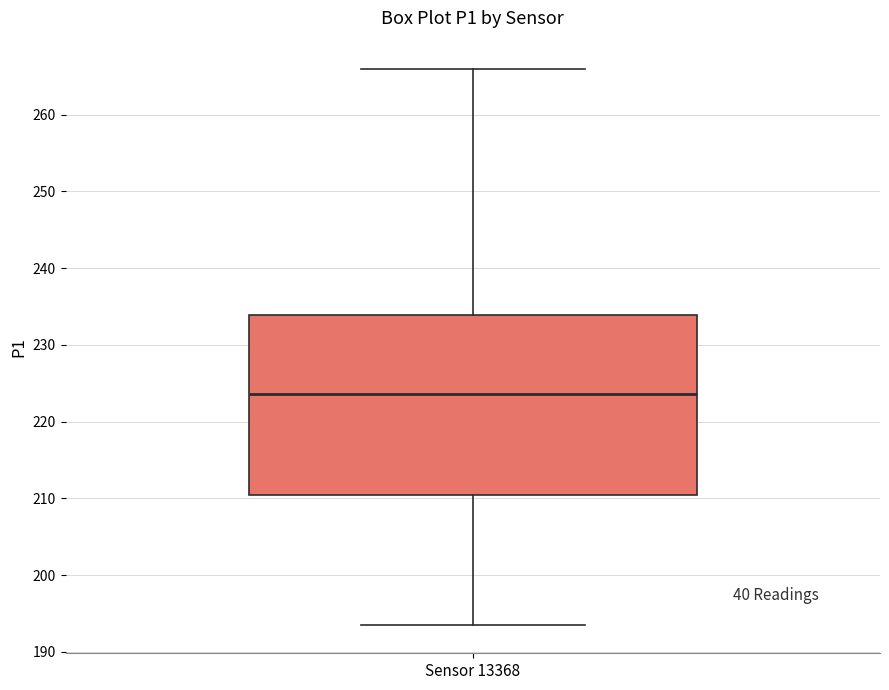

Read this box plot against the y-axis: the position of the median line, the range covered by the box, and the ends of both whiskers. The values are not printed on the chart, so give them approximately, as read against the axis.

median 224, box 210 to 234, whiskers 193 to 266